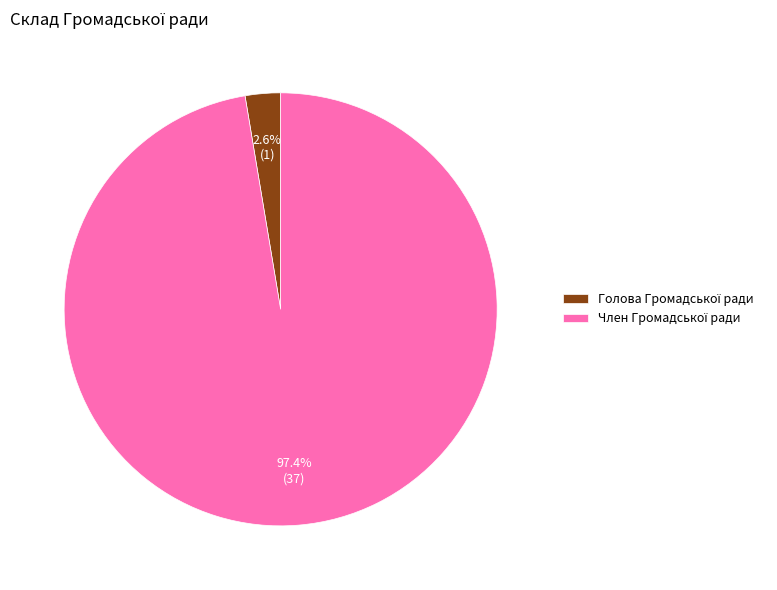

Is there a majority slice in this chart?

Yes